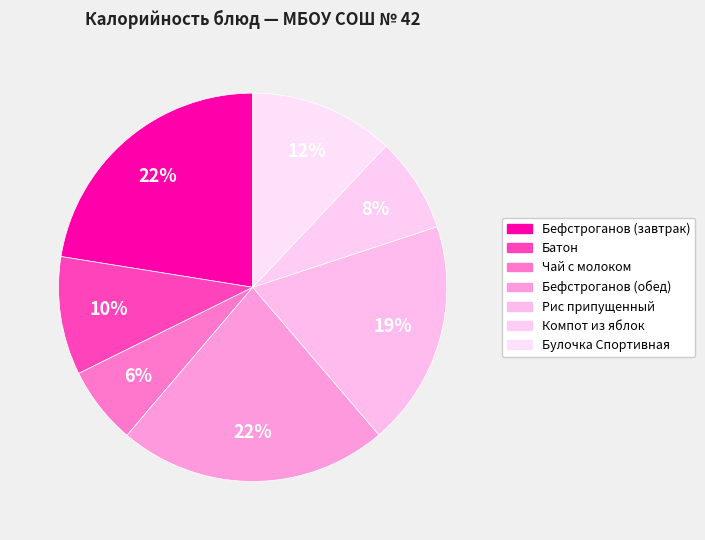

How many segments does this pie chart have?

7